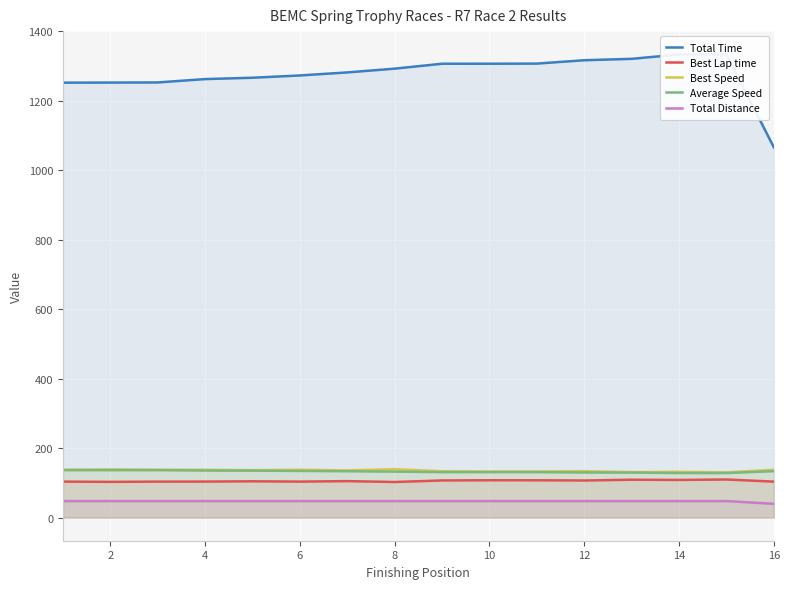

True or false: Best Speed and Best Lap time cross at least once.

False